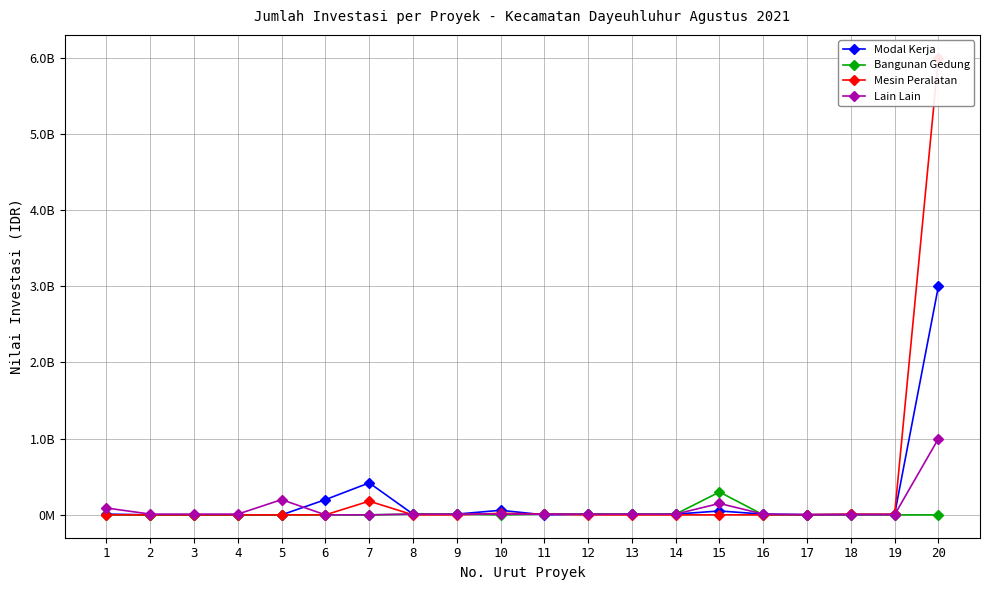

Does the chart have visible grid lines?

Yes